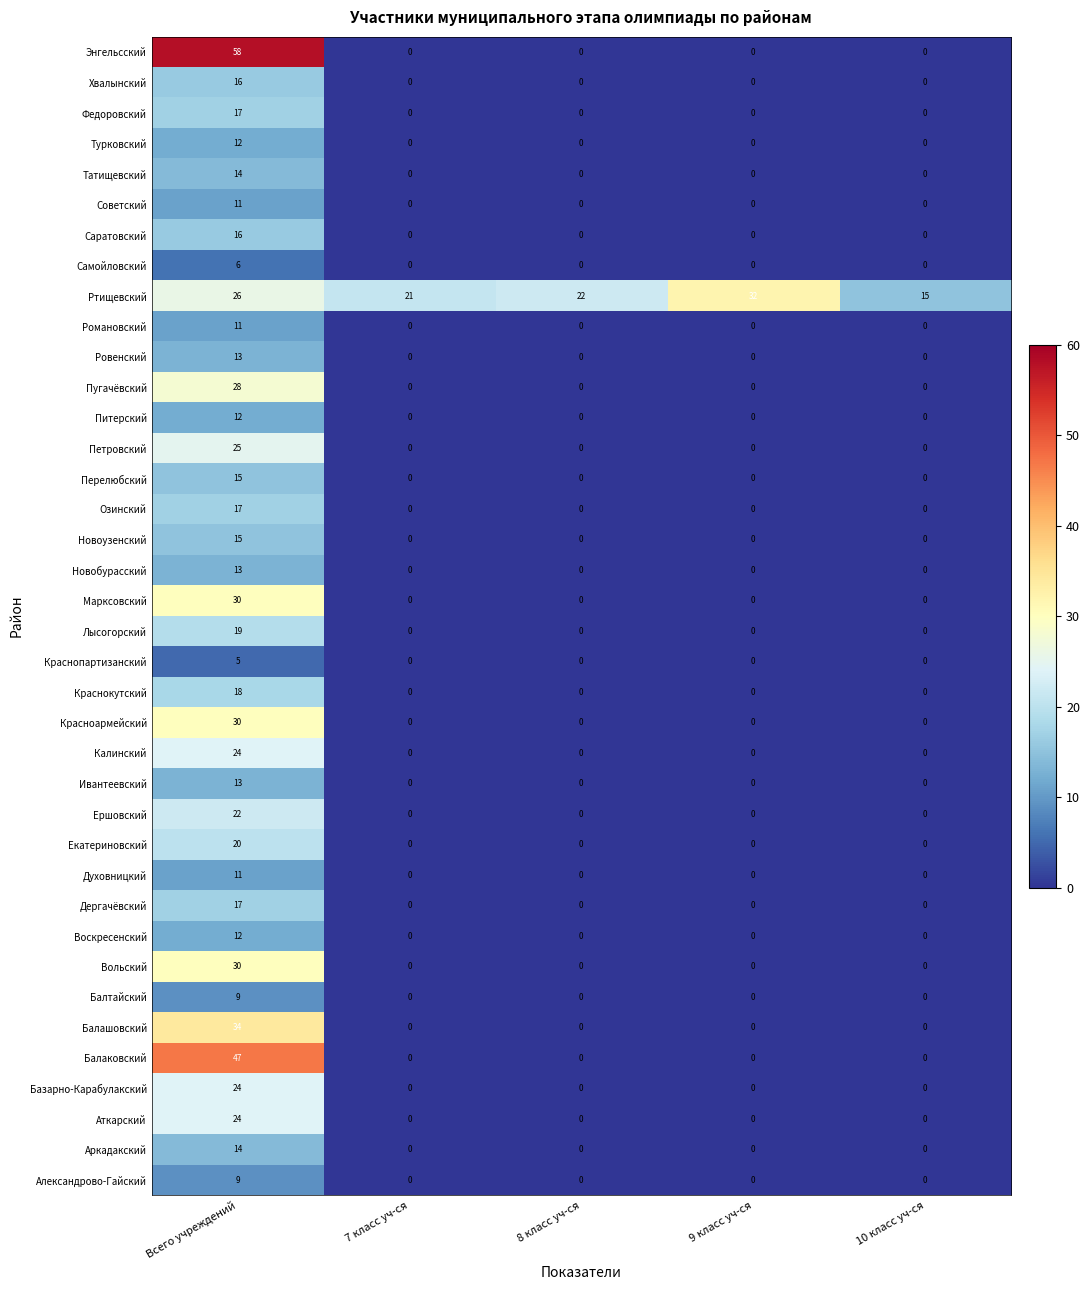

At which category does the chart reach its peak across all series?

Всего учреждений